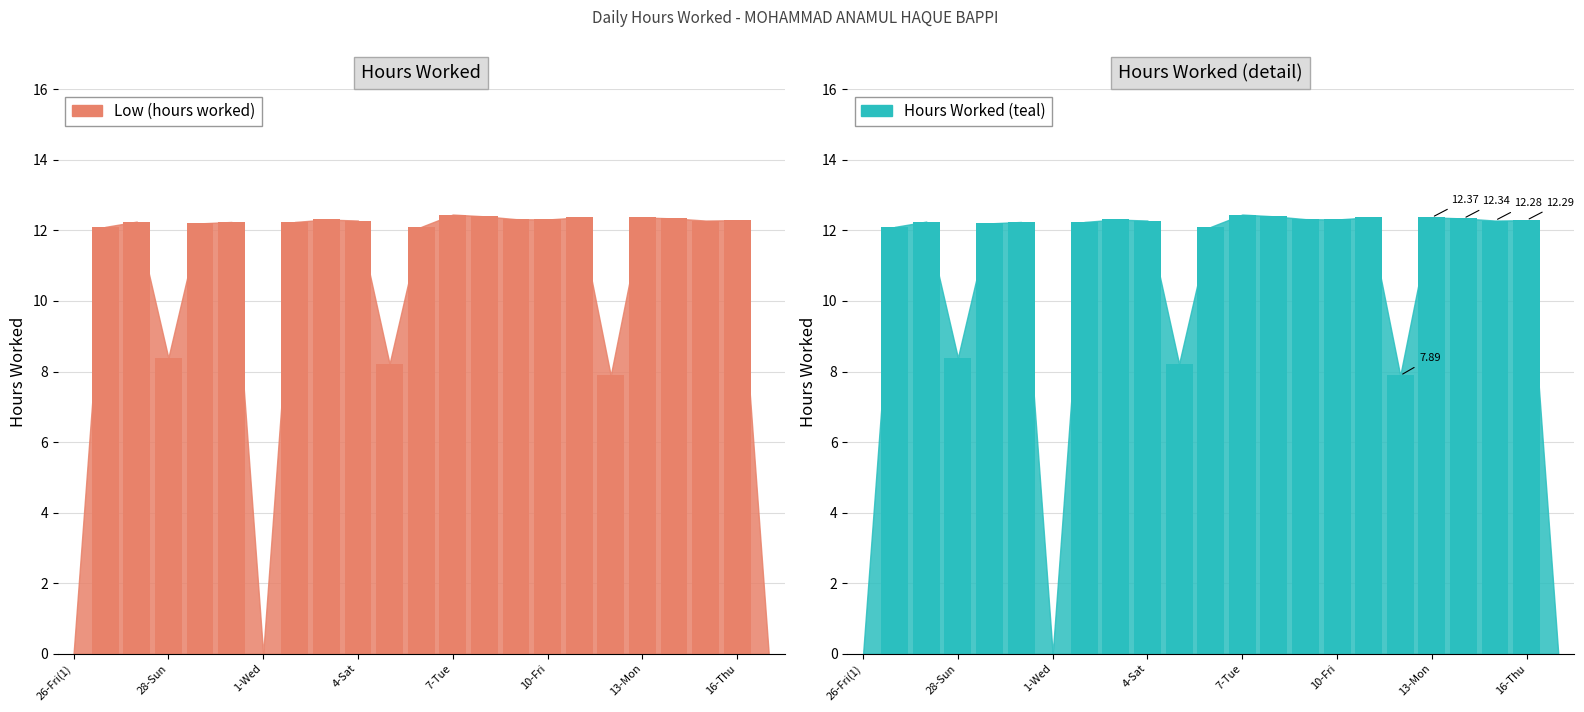

What is the difference between the maximum and minimum values in the Hours Worked (teal) series?

12.4